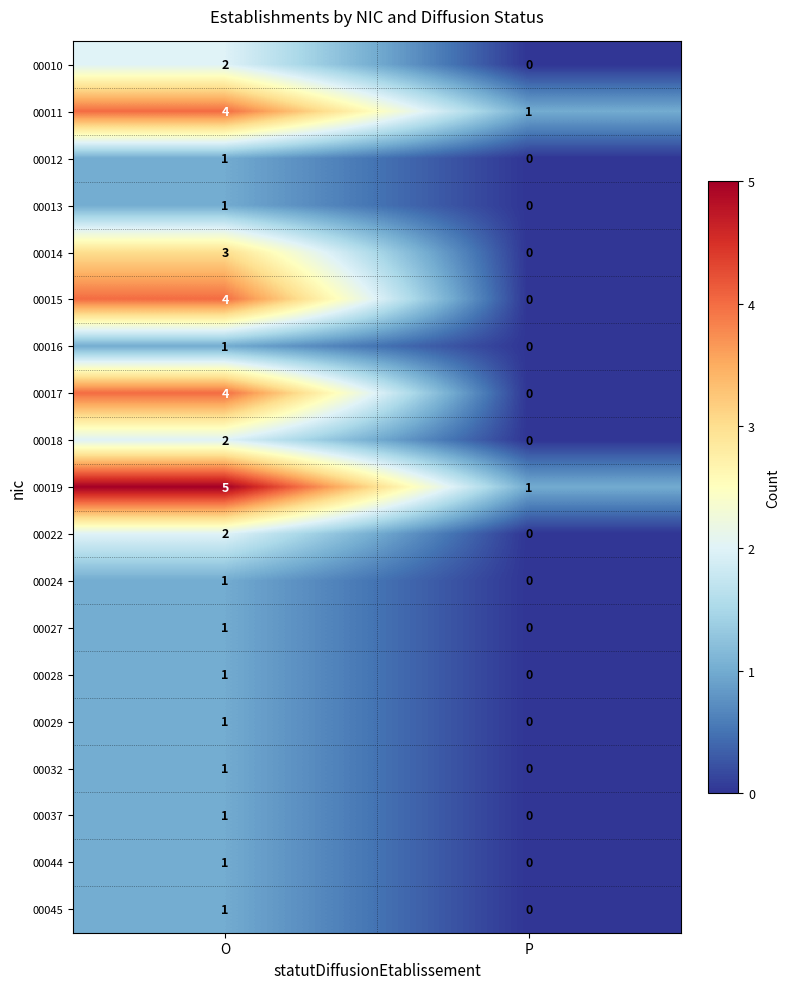

At which label is 00013 closest to 0?

P